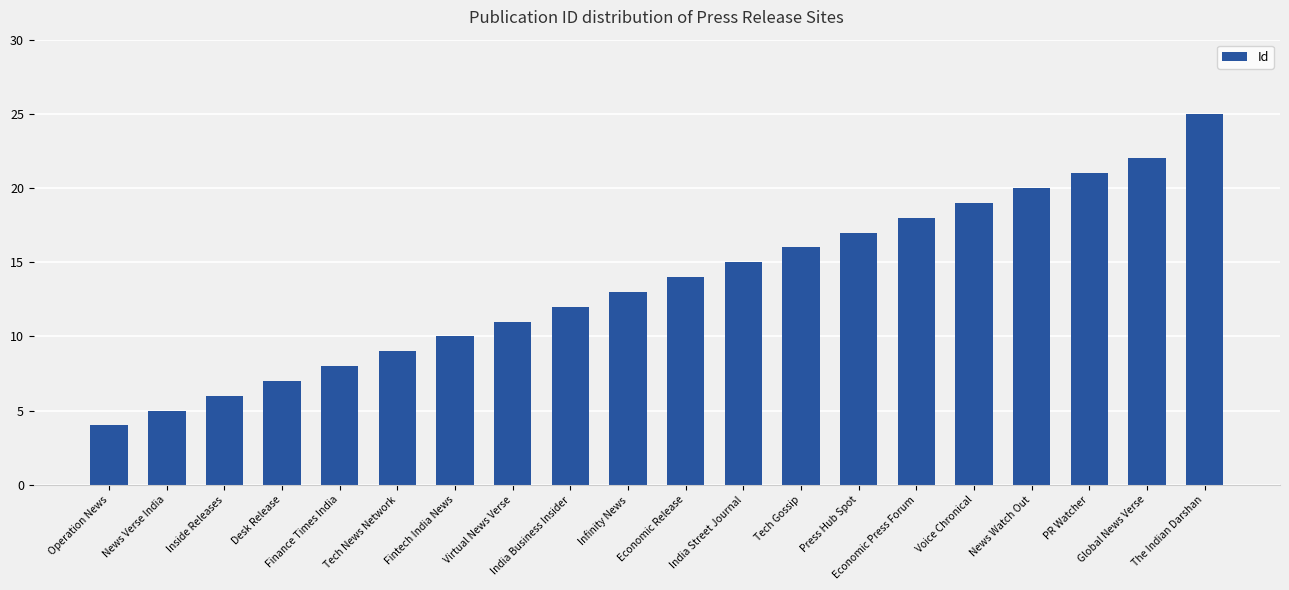

How many distinct data groups are displayed?

1